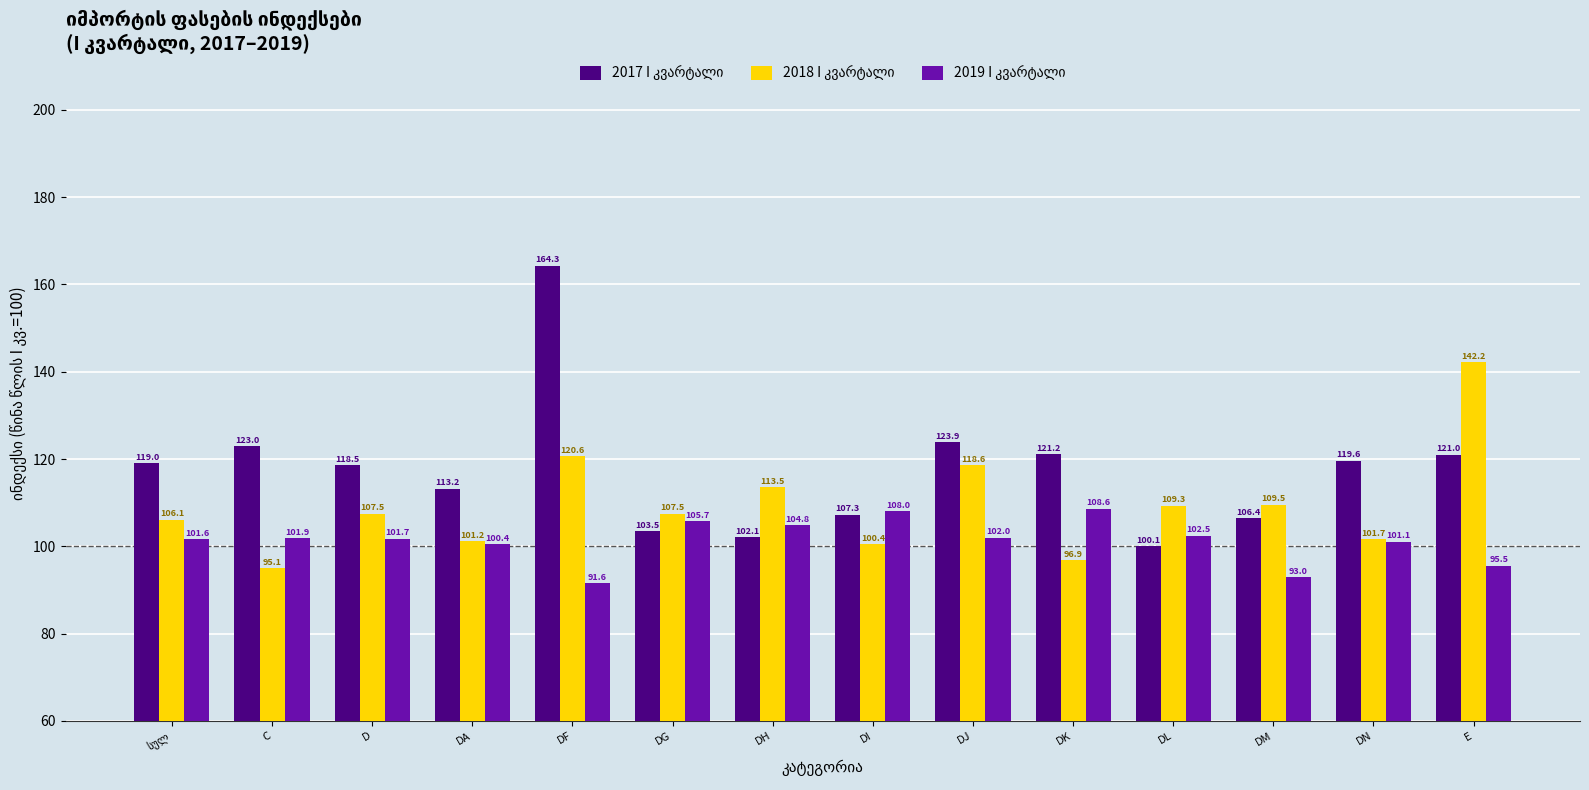

At which category does the chart reach its minimum across all series?

DF